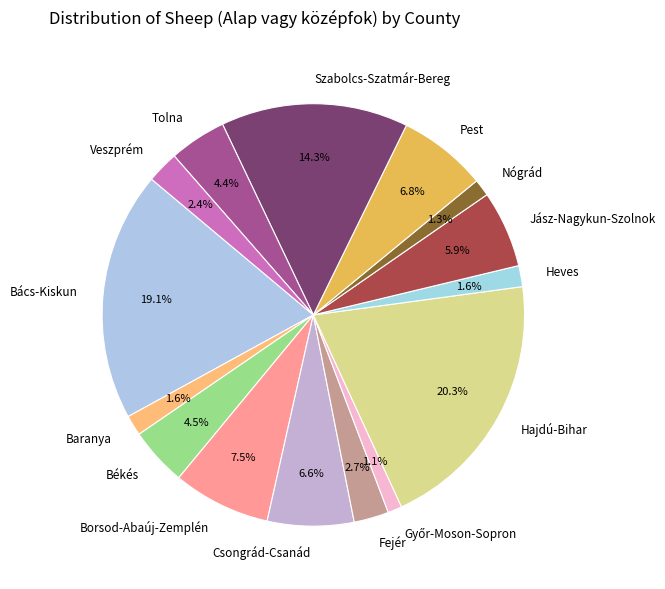

Which category has the biggest portion of the pie?

Hajdú-Bihar